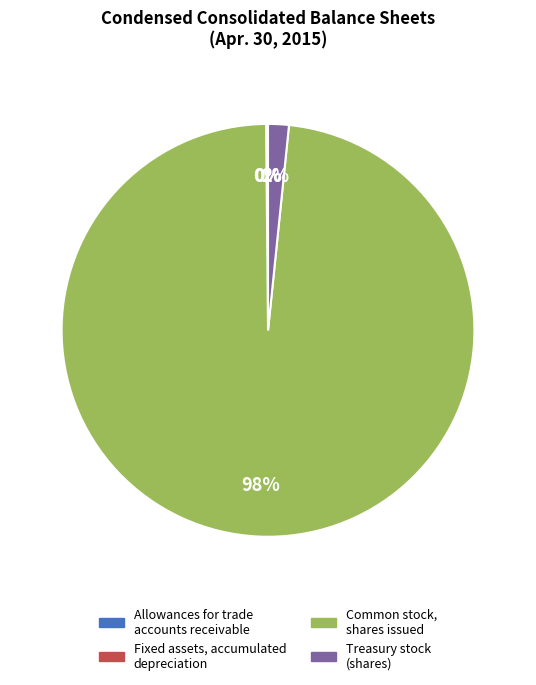

Between Treasury stock (shares) and Common stock, shares issued, which is larger?

Common stock, shares issued